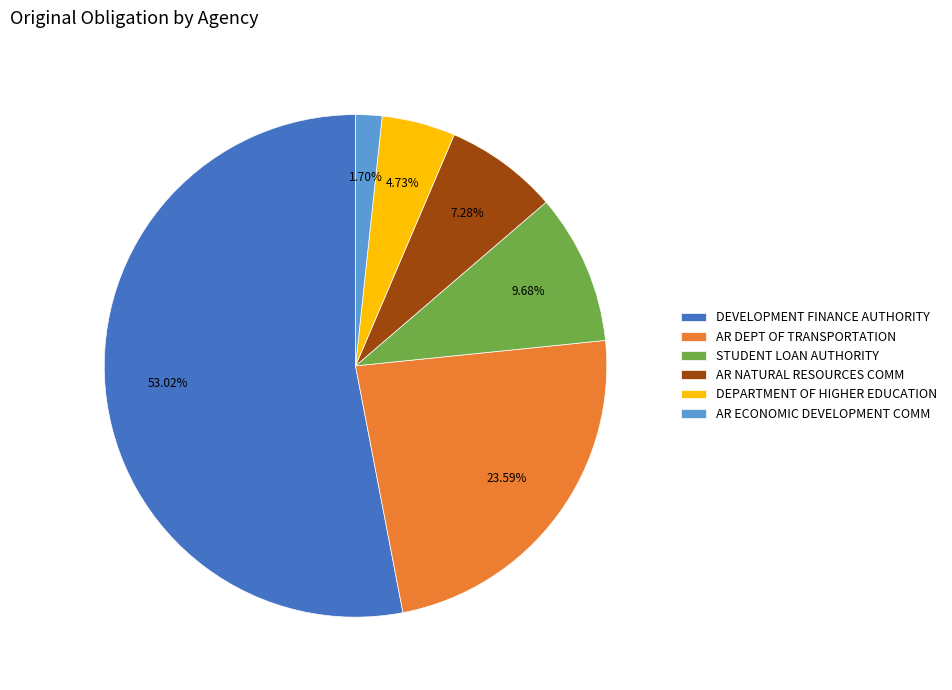

Which slice is the largest?

DEVELOPMENT FINANCE AUTHORITY